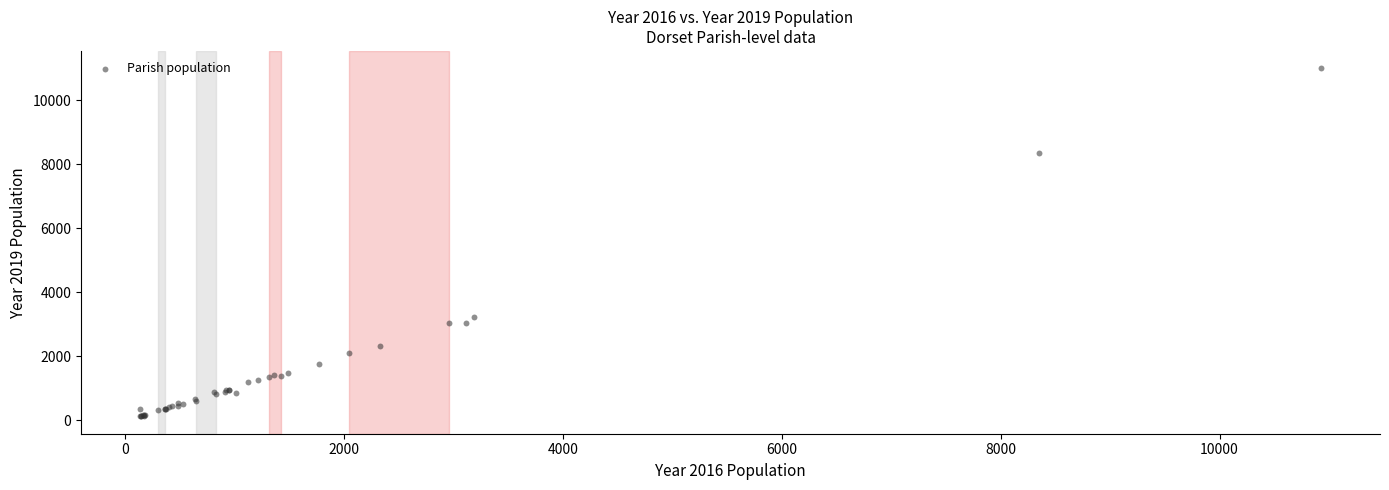

What Y value in the scatter plot is closest to 5559?

3233